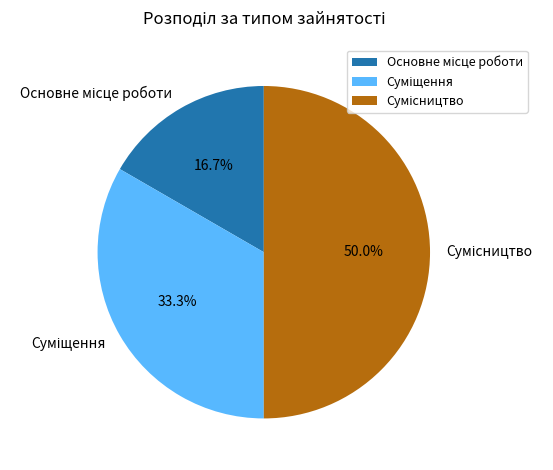

The Суміщення slice represents 40% of the pie. True or false?

False